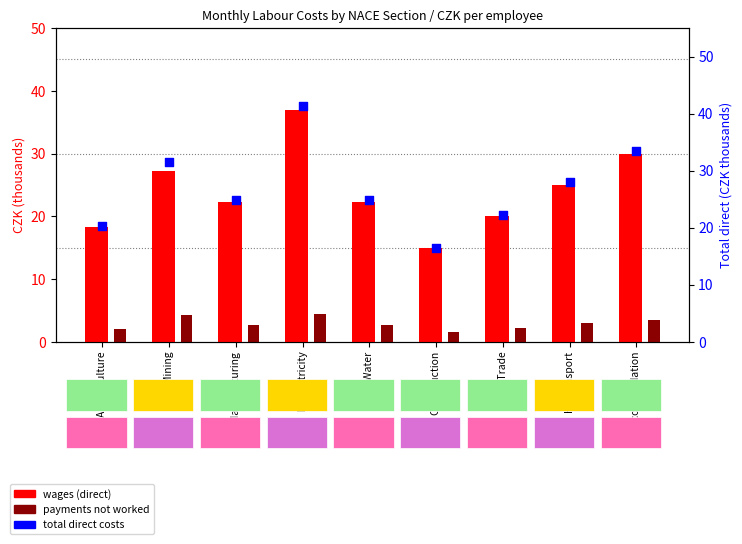

Which series reaches the maximum Y coordinate?

Total direct costs